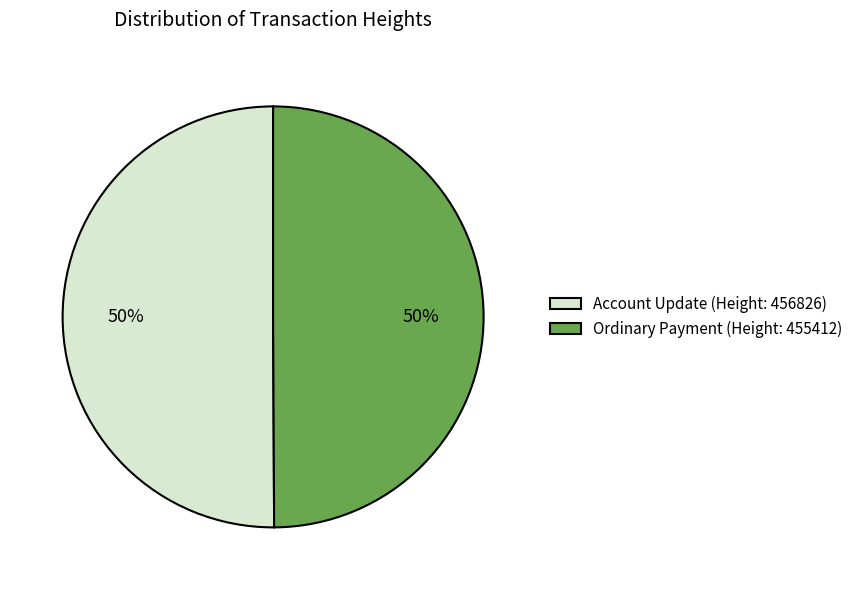

To the nearest percent, what portion does Account Update (Height: 456826) represent?

50%